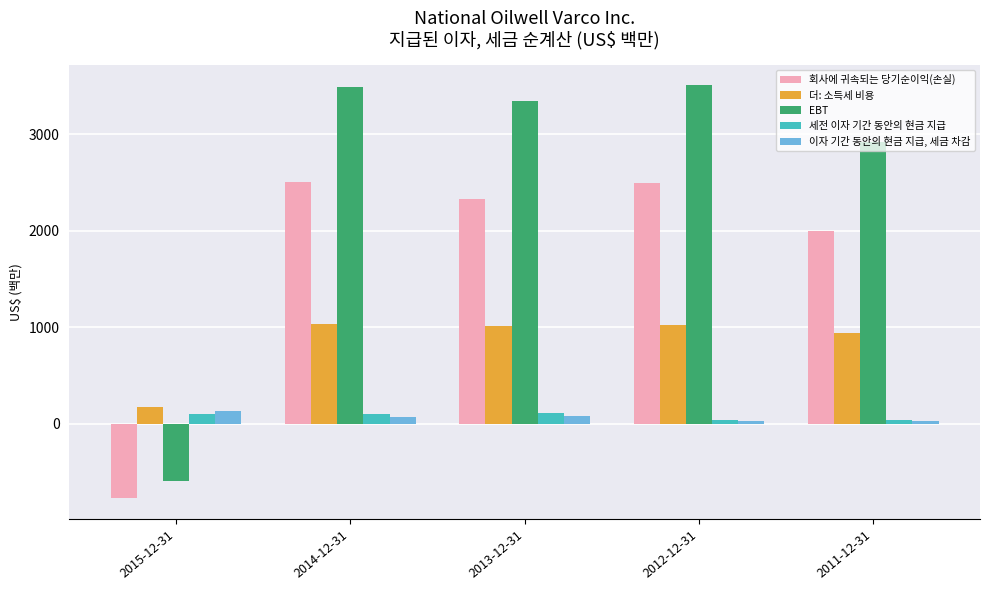

Where is 더: 소득세 비용 nearest to the value 608?

2011-12-31